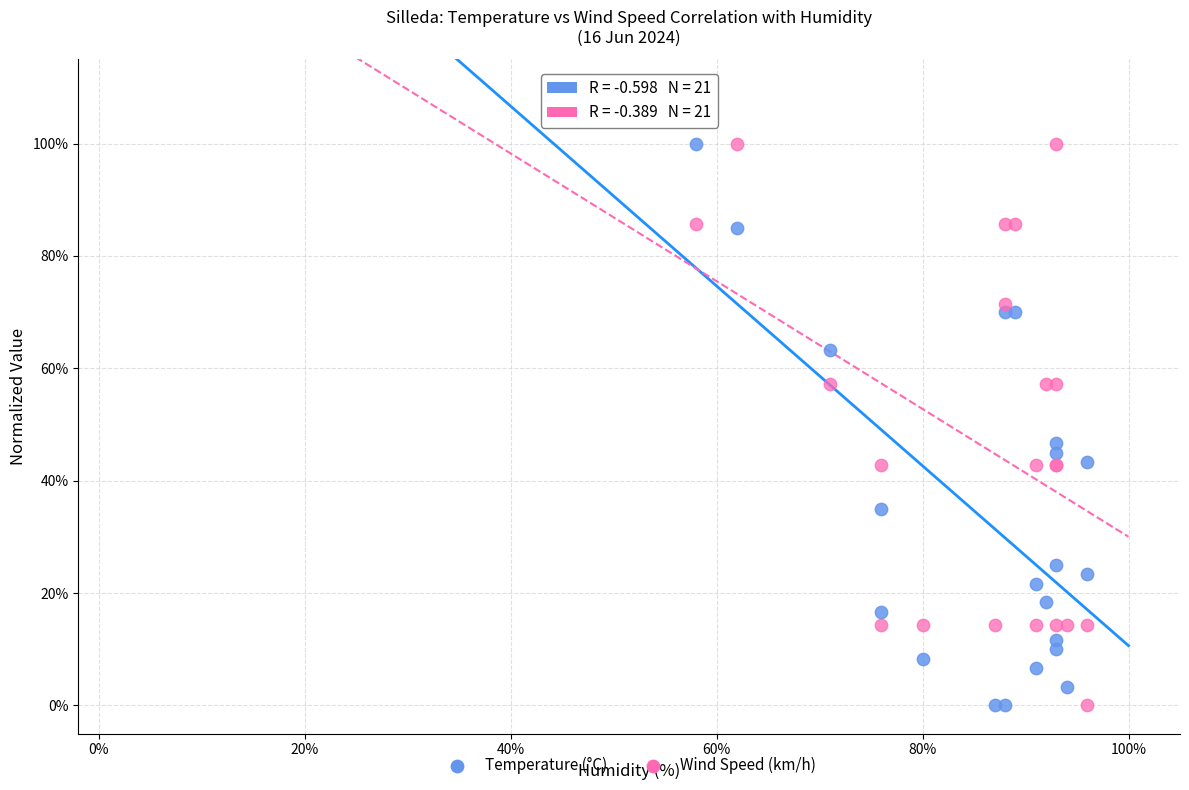

What are all the series names shown in the legend?

Temperature (°C), Wind Speed (km/h)